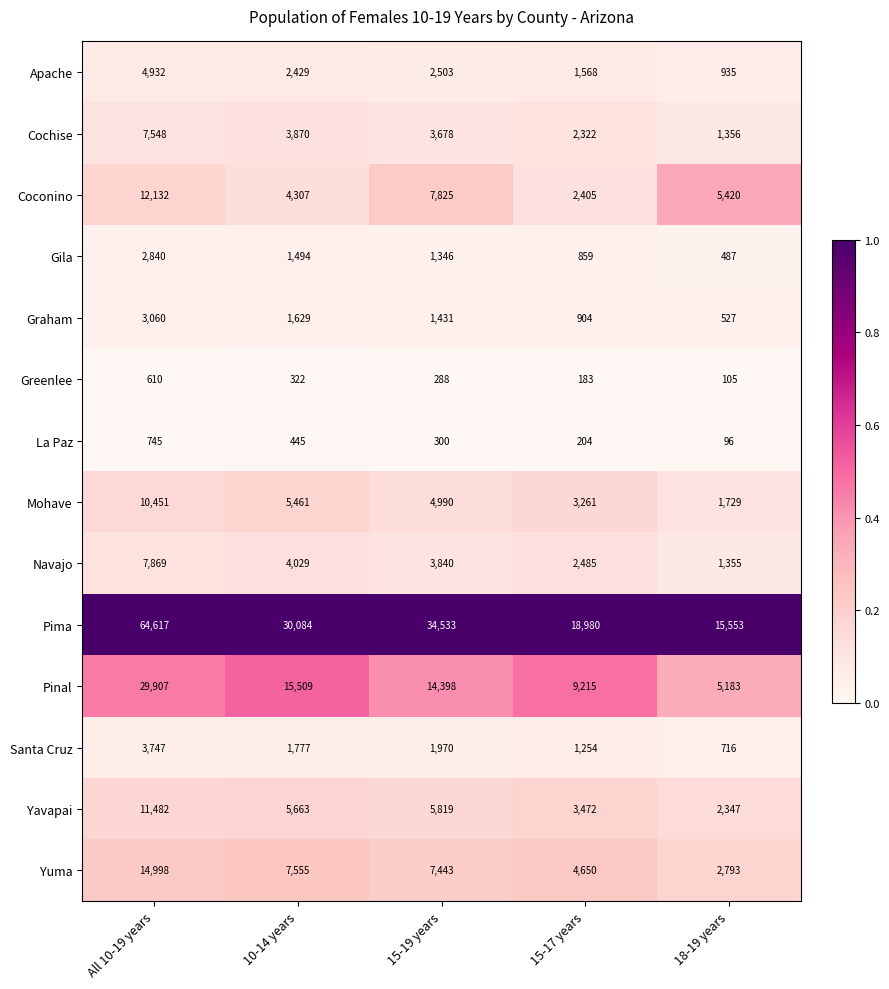

The Yavapai series shows 4232 at All 10-19 years. True or false?

False